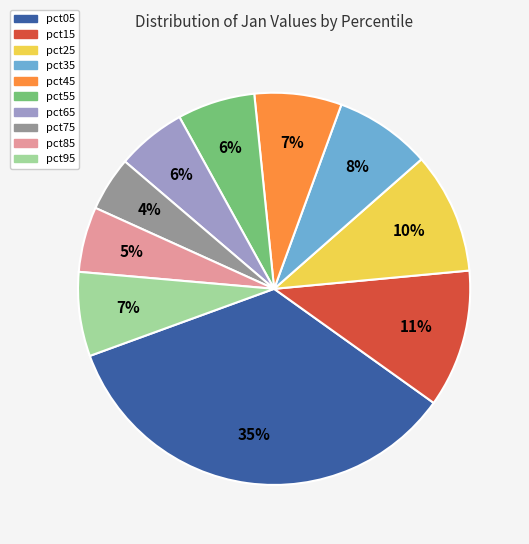

Between pct05 and pct95, which is larger?

pct05